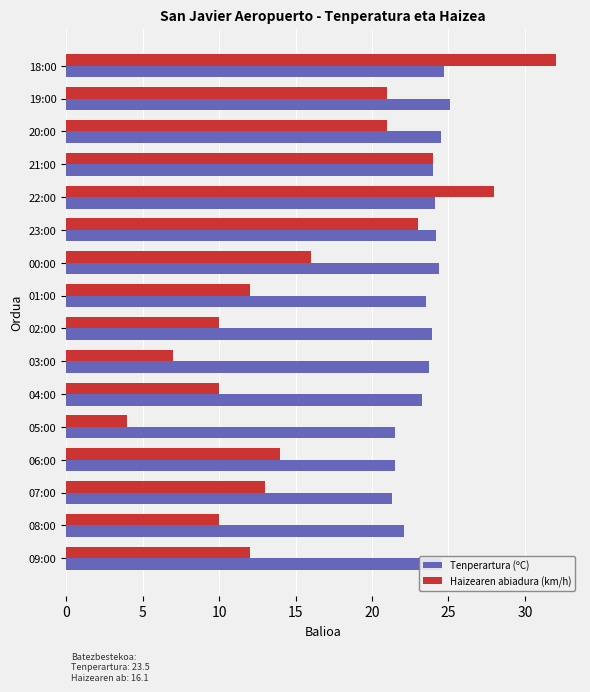

At which label is Haizearen abiadura (km/h) closest to 18?

00:00